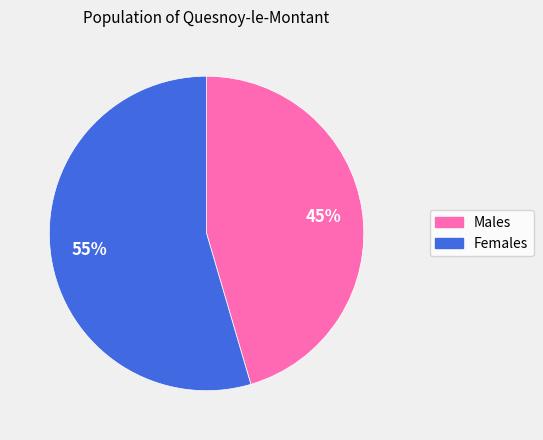

Is there a majority slice in this chart?

Yes